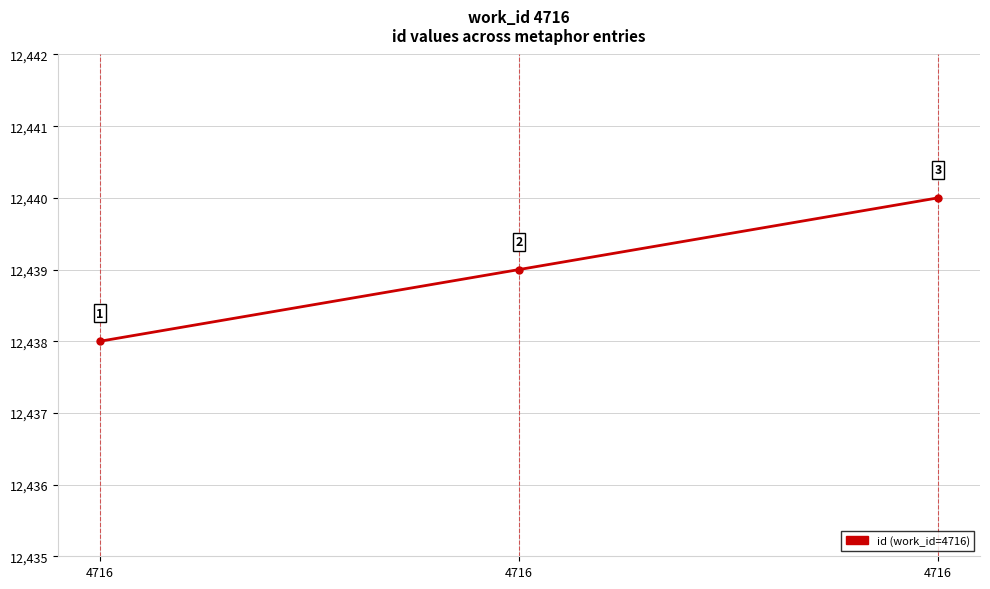

Is this an area chart (filled region under the line)?

No